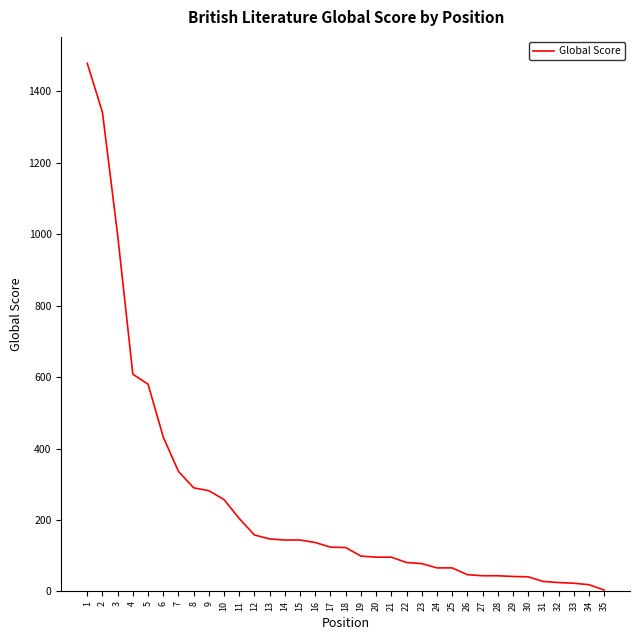

Where is the data nearest to the value 741?

4